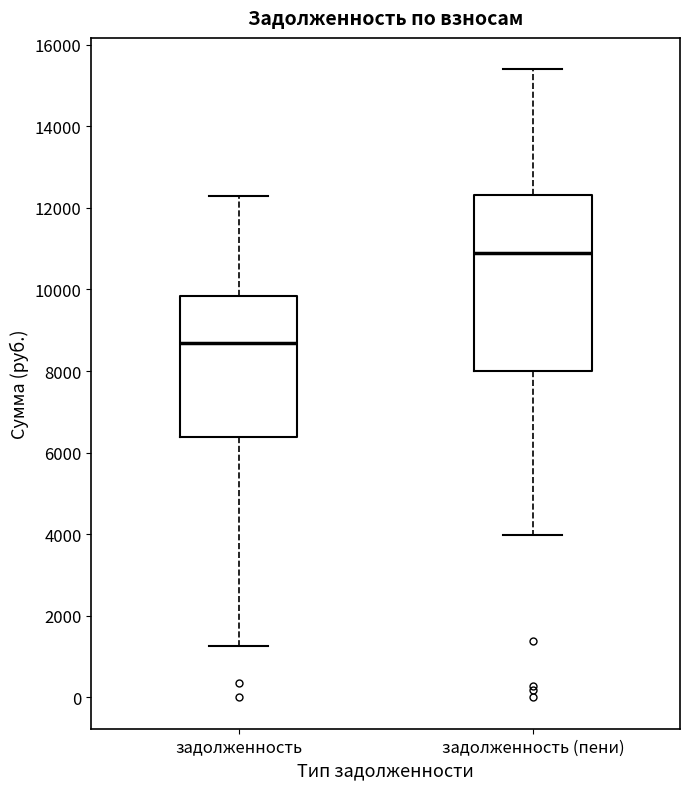

Where is the lower edge of the box for задолженность on the y-axis? The values are not printed on the chart, so give them approximately, as read against the axis.

6400